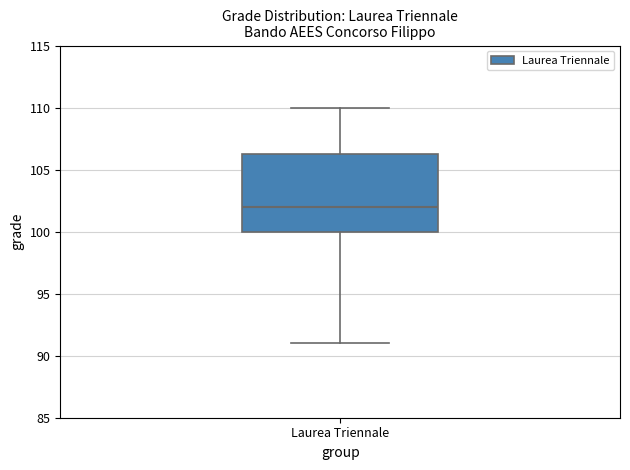

Where does the upper whisker of the box for Laurea Triennale end on the y-axis? The values are not printed on the chart, so give them approximately, as read against the axis.

110.0